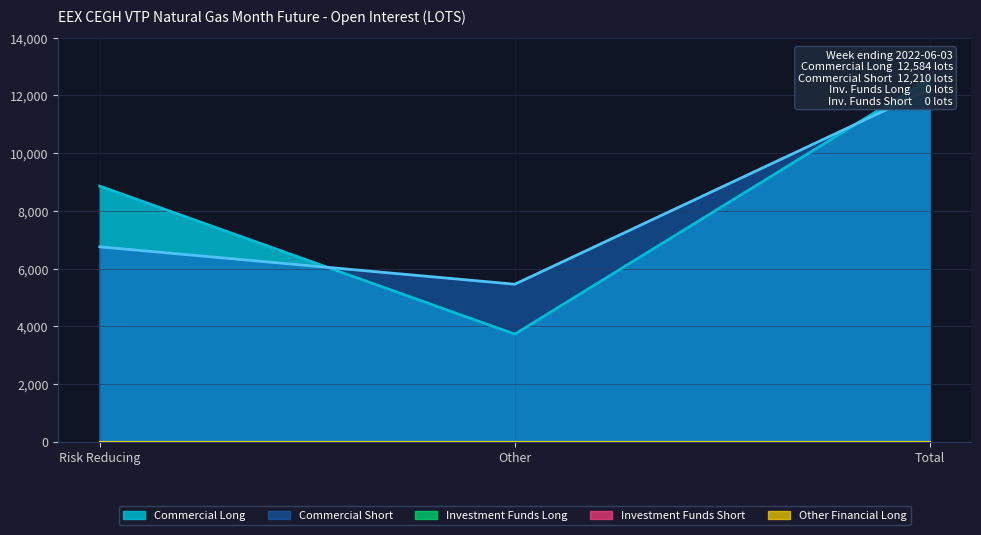

True or false: Other Financial Long and Short Investment Funds cross at least once.

False